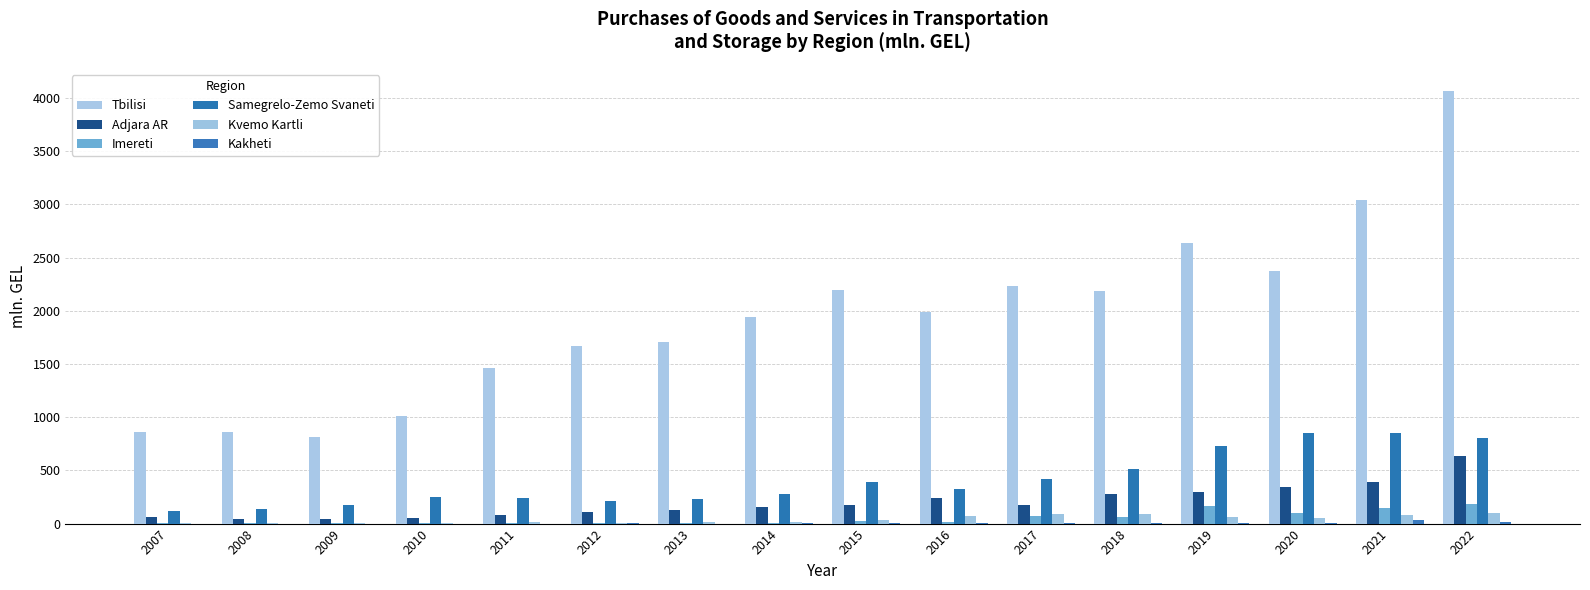

At 2010, list the series in order from largest to smallest.

Tbilisi, Samegrelo-Zemo Svaneti, Adjara AR, Kvemo Kartli, Imereti, Kakheti